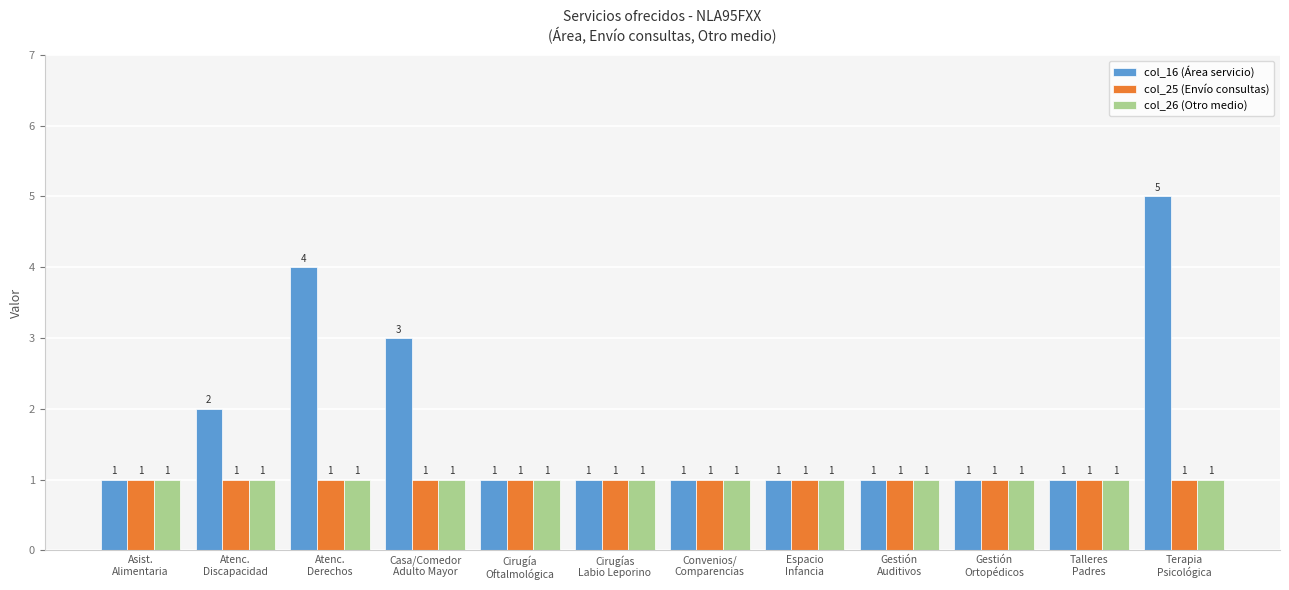

What is the sum of all col_16 (Área servicio) values?

22